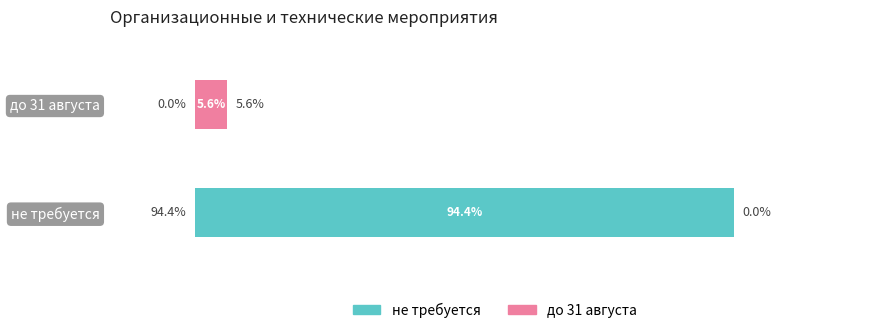

At which category is the sum across all series the highest?

не требуется